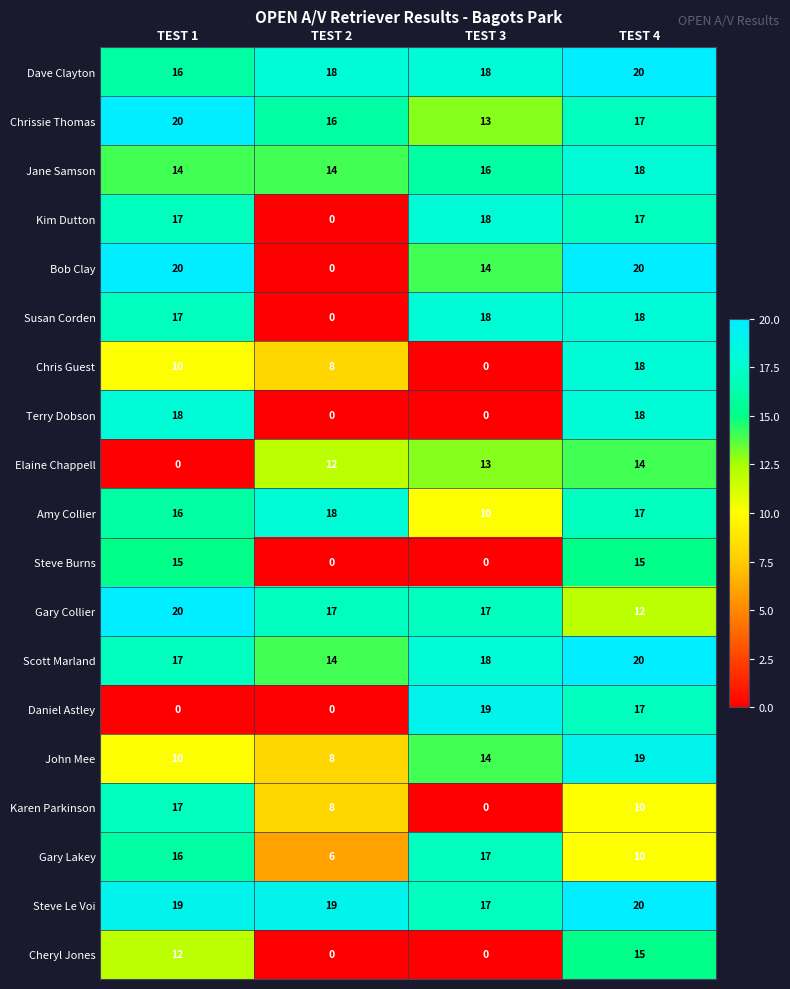

The value of Scott Marland at TEST 4 is 35. True or false?

False